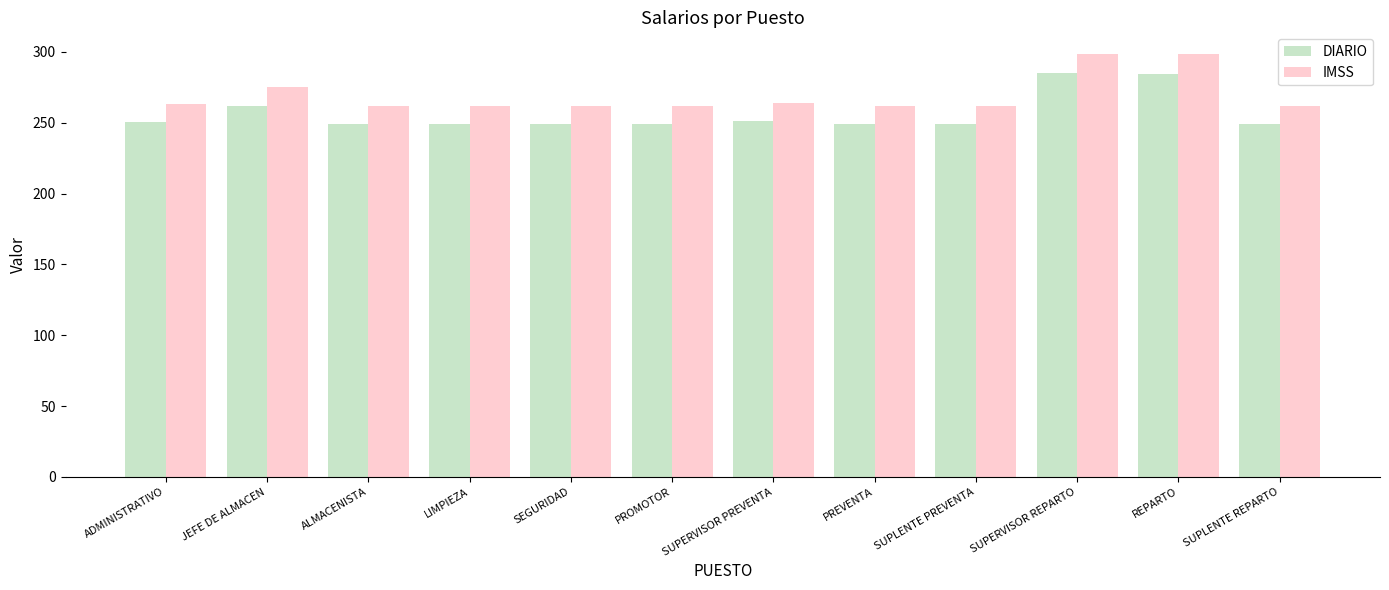

The DIARIO series shows 335.1 at SUPLENTE REPARTO. True or false?

False